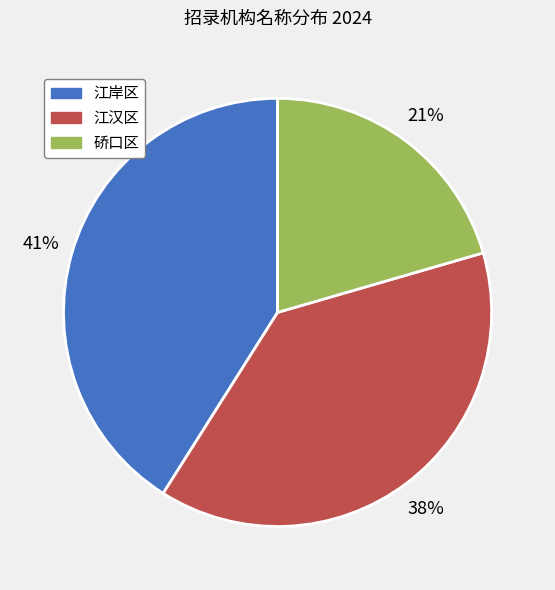

To the nearest percent, what is the average slice percentage?

33%